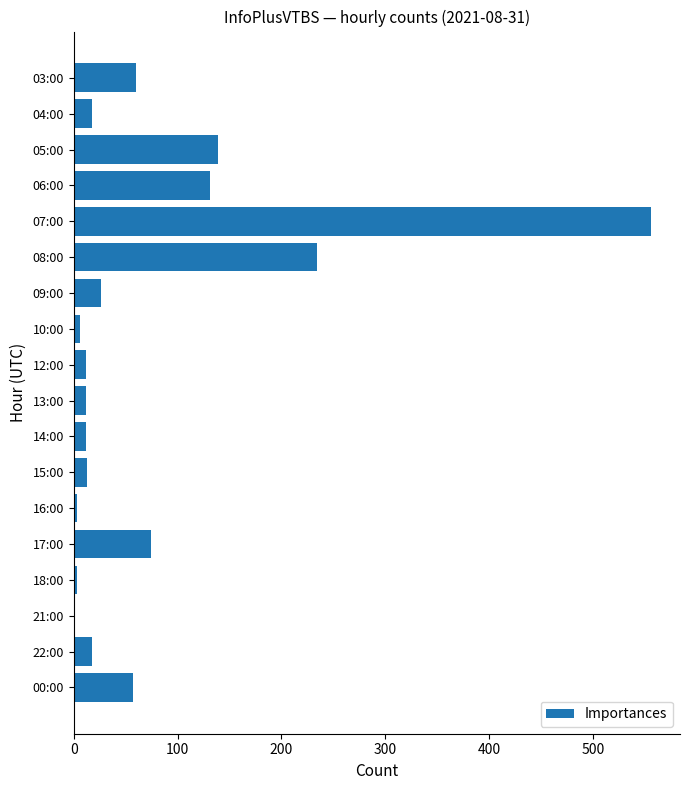

What is the greatest value displayed?

556